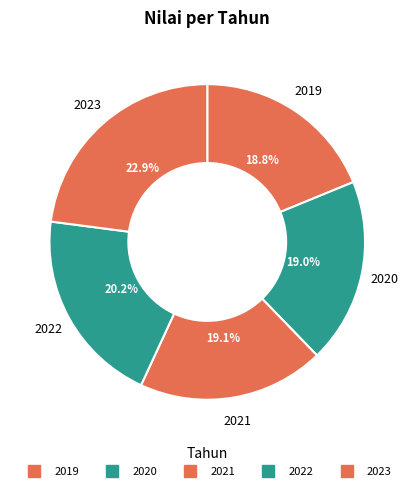

Count the number of slices in the pie.

5